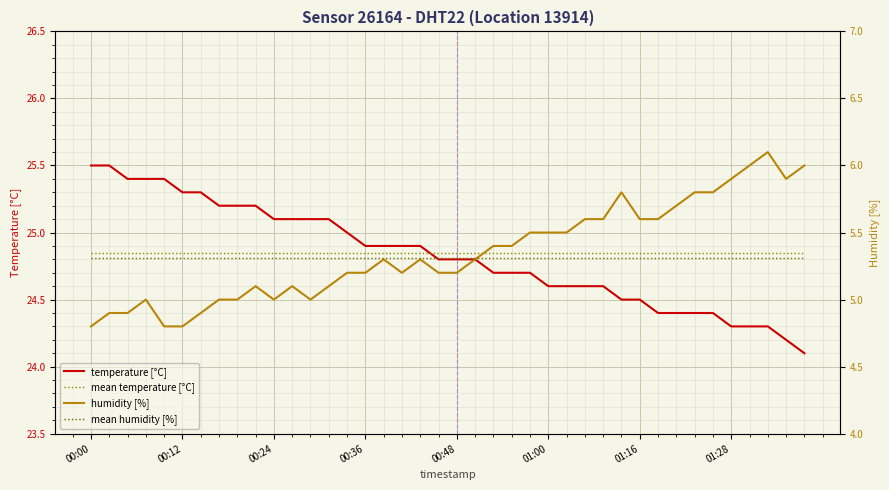

Which series changed the most between 28 and 37?

humidity [%]